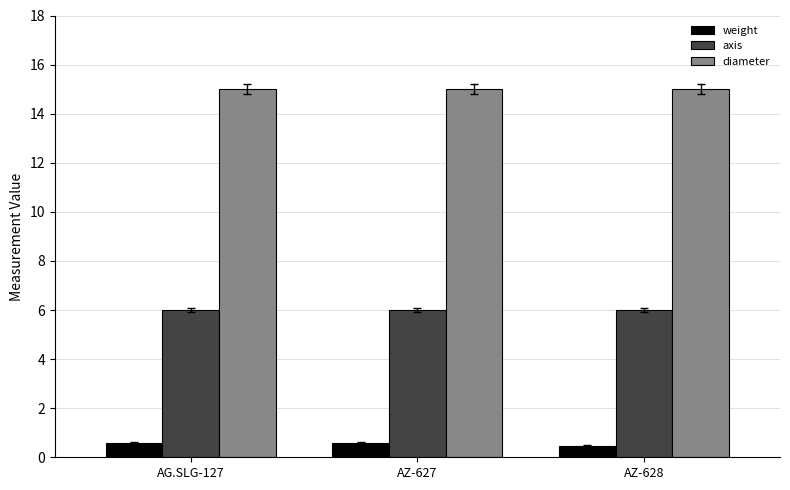

Count the number of categories in the chart.

3